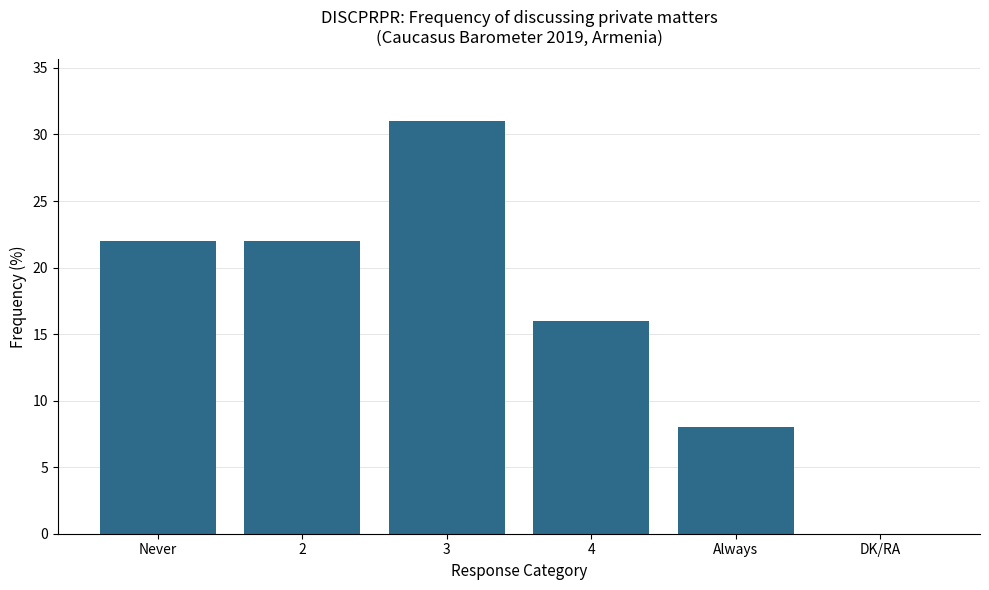

How many values are between 8 and 22?

4